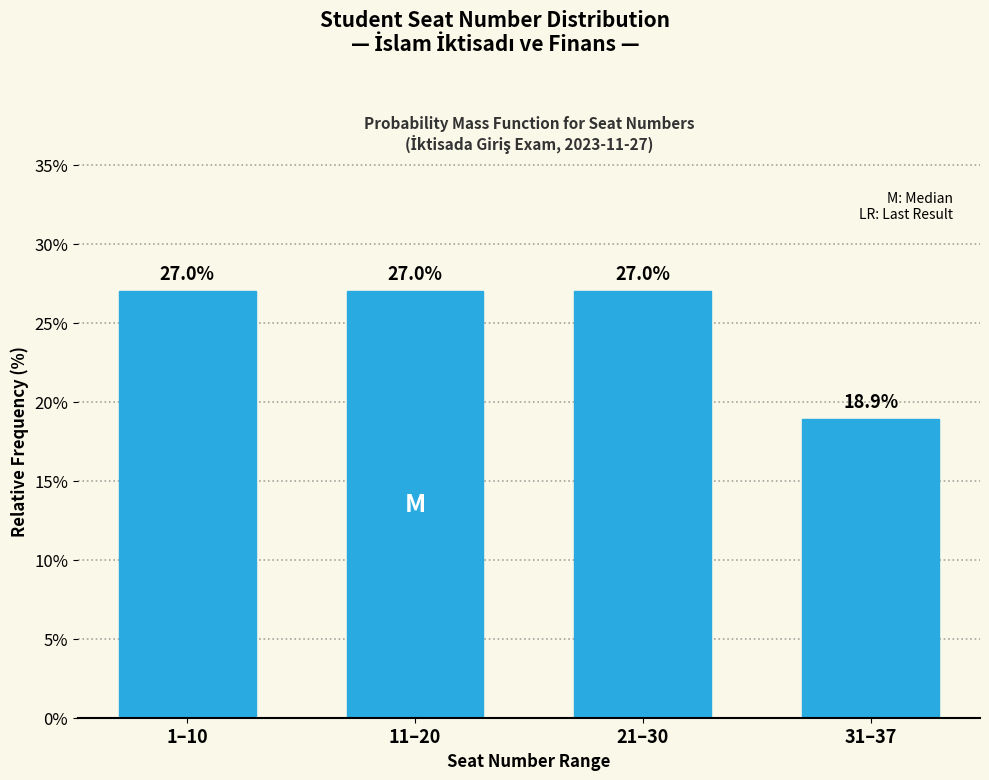

Reading left to right, extract all data points from this chart.

1–10=27.0	11–20=27.0	21–30=27.0	31–37=18.9